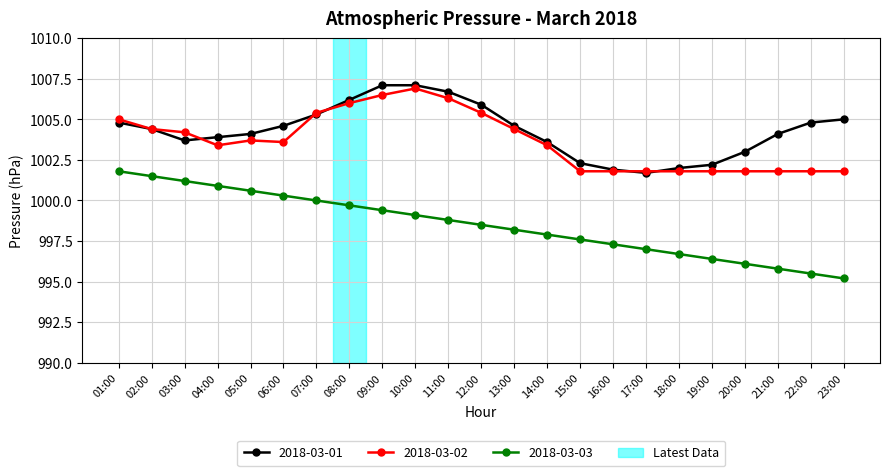

What is the label of the 8th point from the right?

16:00